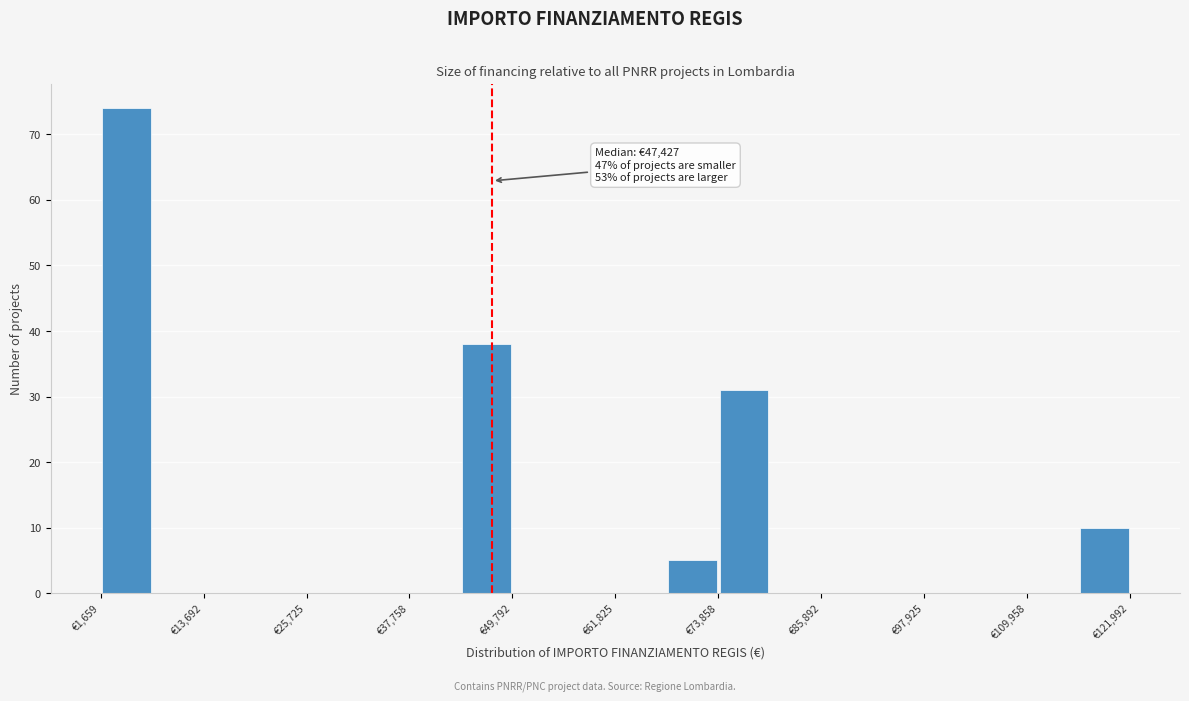

Read against the x-axis, roughly where is the centre of the tallest bar?

4000